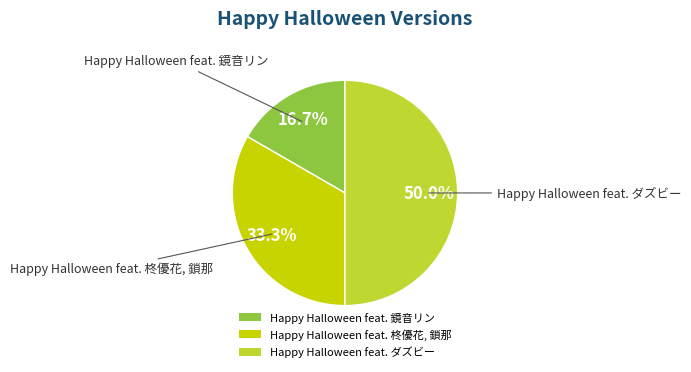

To the nearest percent, what percentage of the pie is Happy Halloween feat. 柊優花, 鎖那?

33%